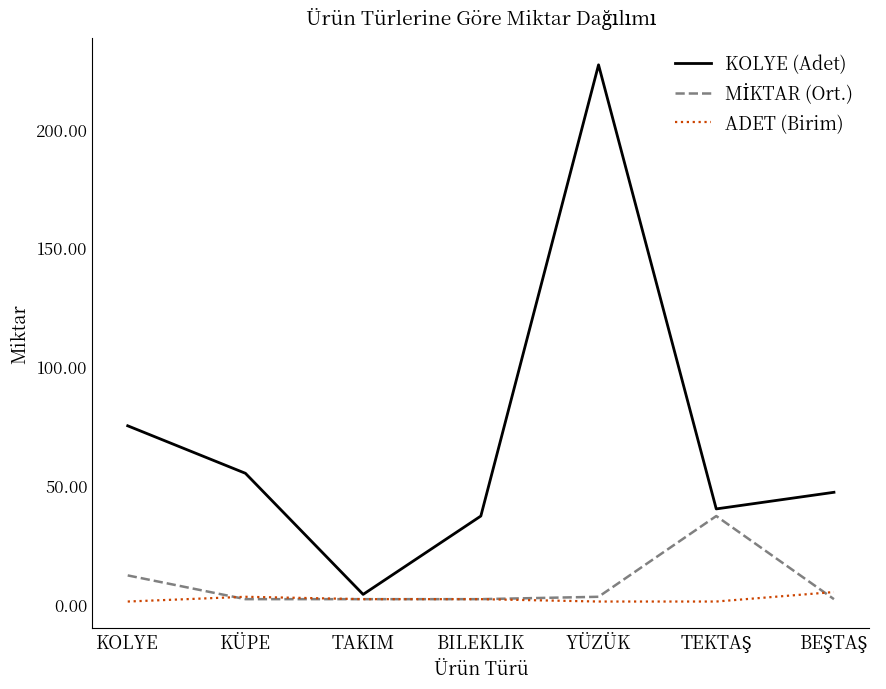

What position from the left is KÜPE?

2